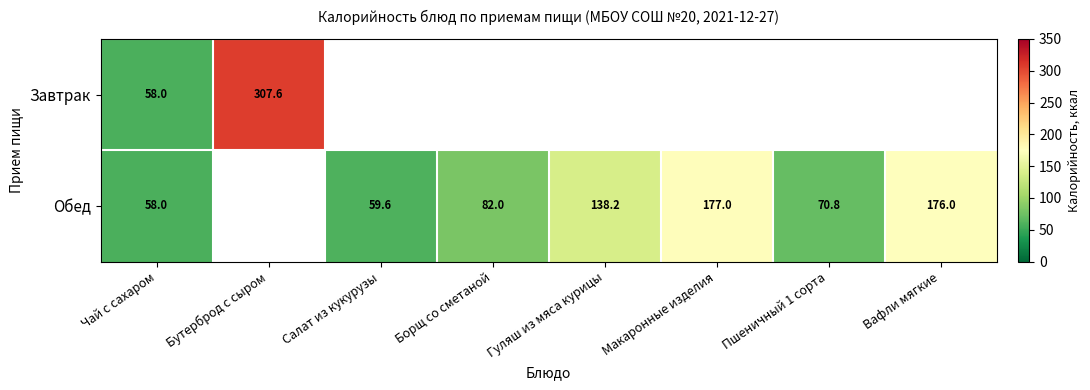

Is it true that Обед equals 276.7 at Вафли мягкие?

False